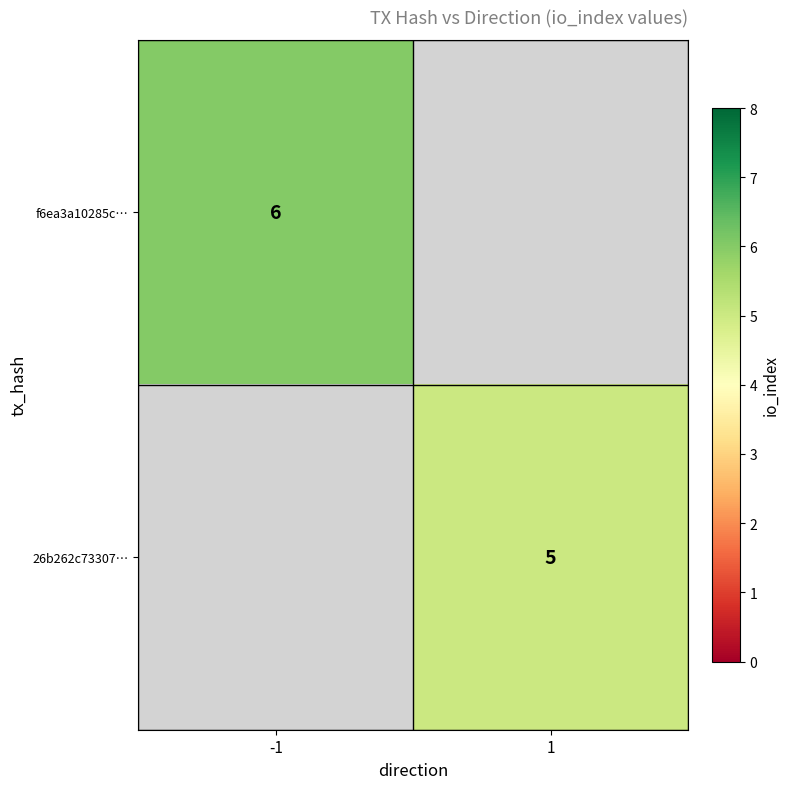

True or false: f6ea3a10285c… has a value of 10 at -1.

False